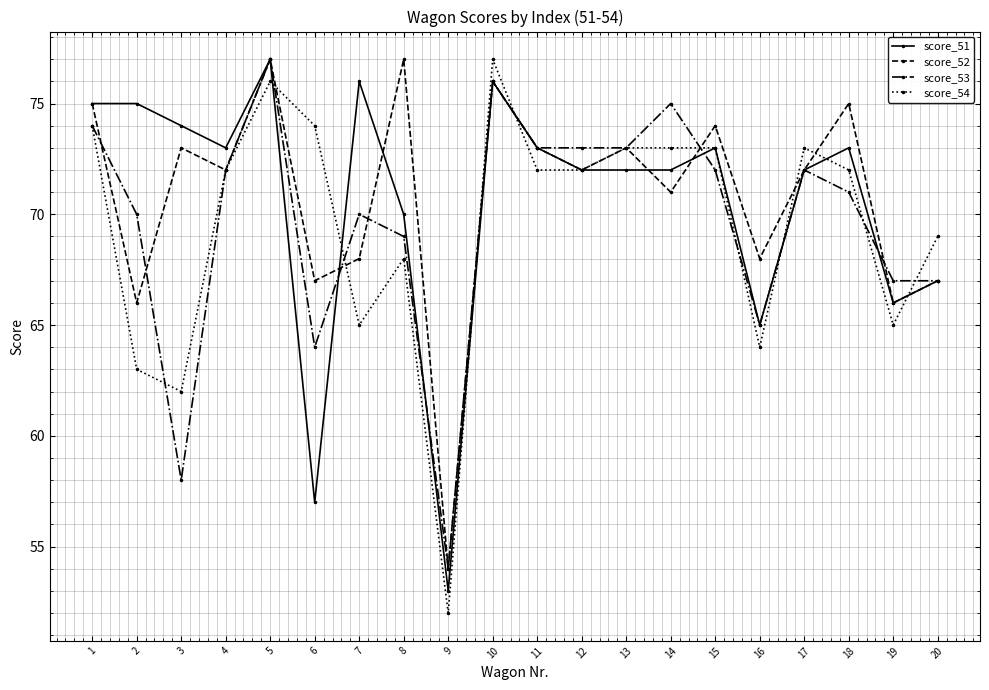

True or false: score_51 has more than 0 points higher than both neighbors.

True